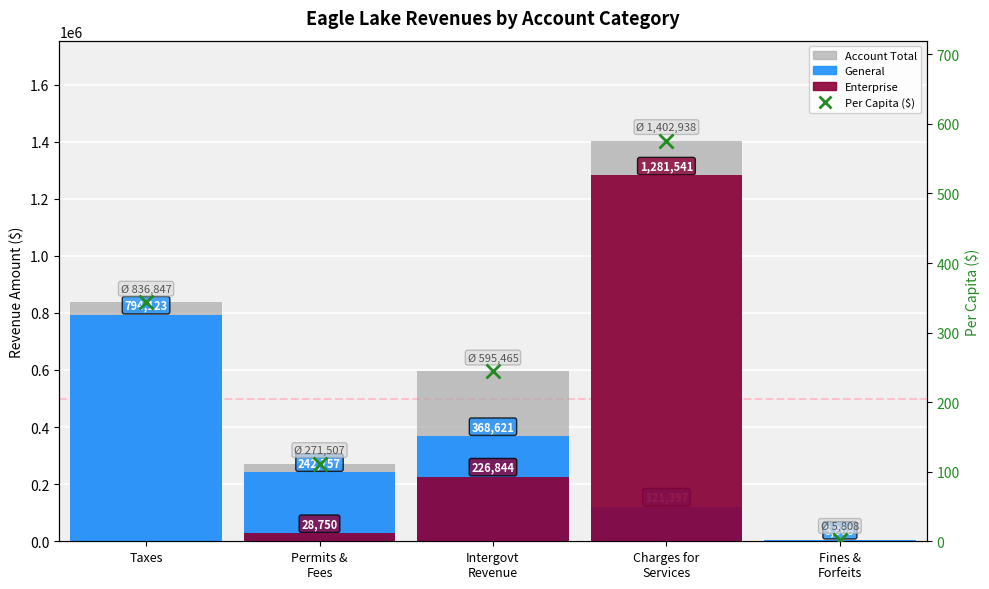

Are the bars horizontal?

No